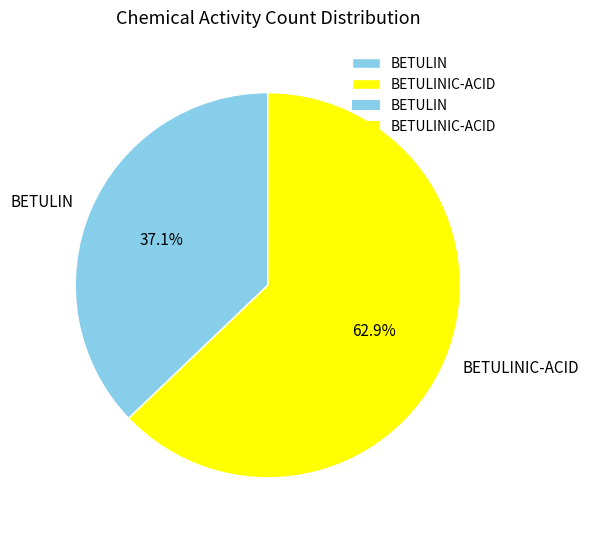

To the nearest percent, what percentage of the pie is BETULINIC-ACID?

63%